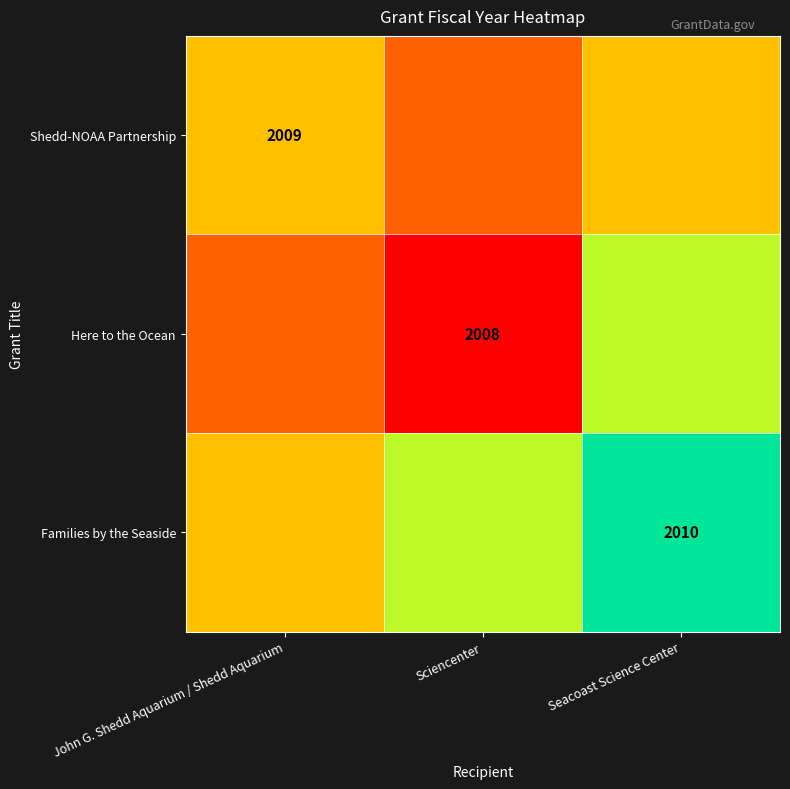

What is the spread (max minus min) of values at John G. Shedd Aquarium / Shedd Aquarium?

0.2